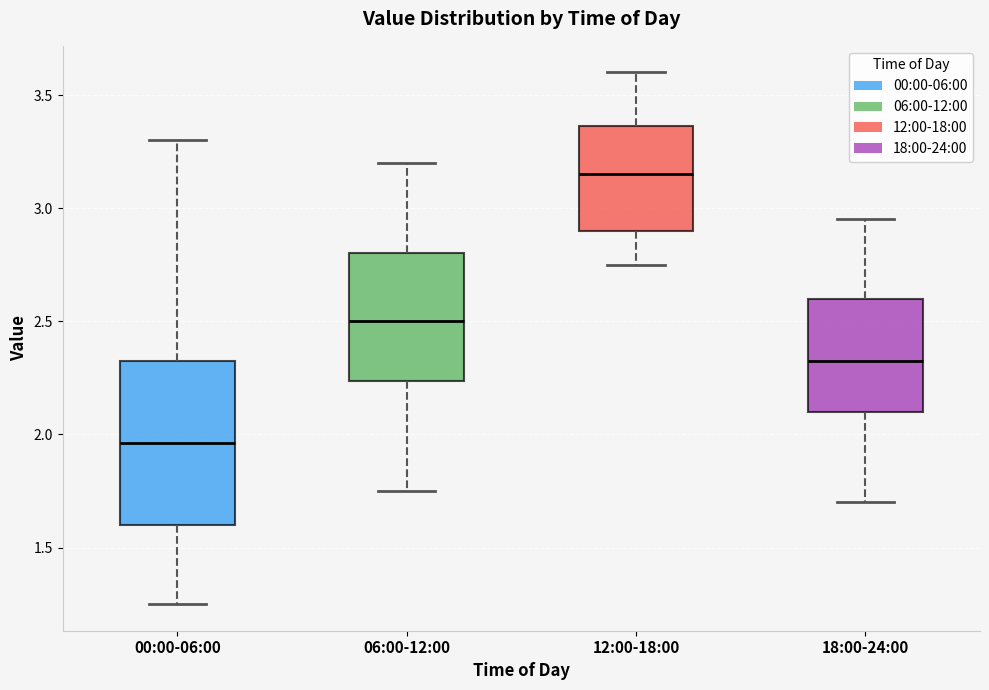

Comparing the boxes themselves (not the whiskers), which one is the tallest?

00:00-06:00